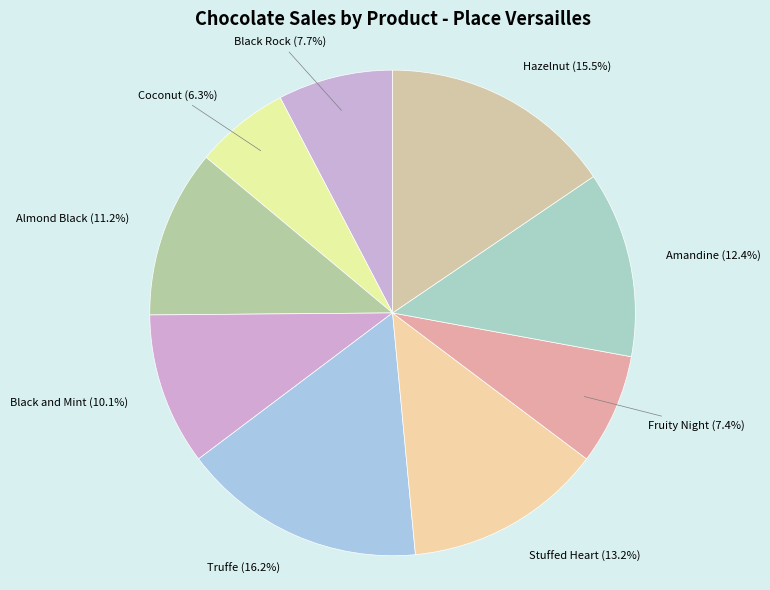

How much of the chart is everything except Hazelnut?

84.5%